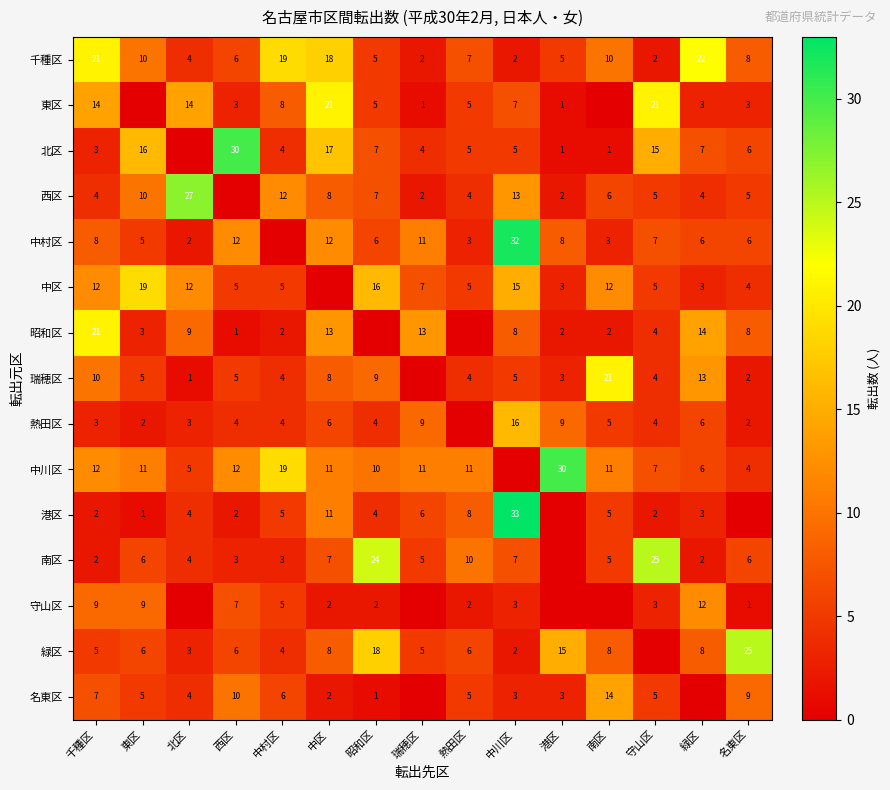

At which category is the sum across all series the highest?

中川区